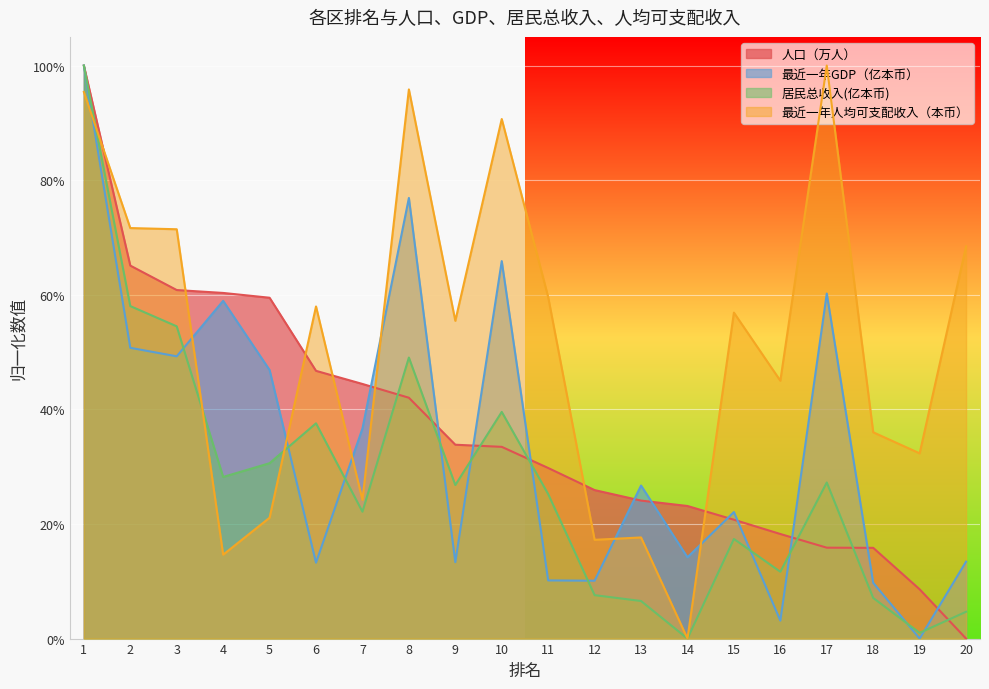

What is the sum of all 最近一年人均可支配收入（本币） values?

10.3